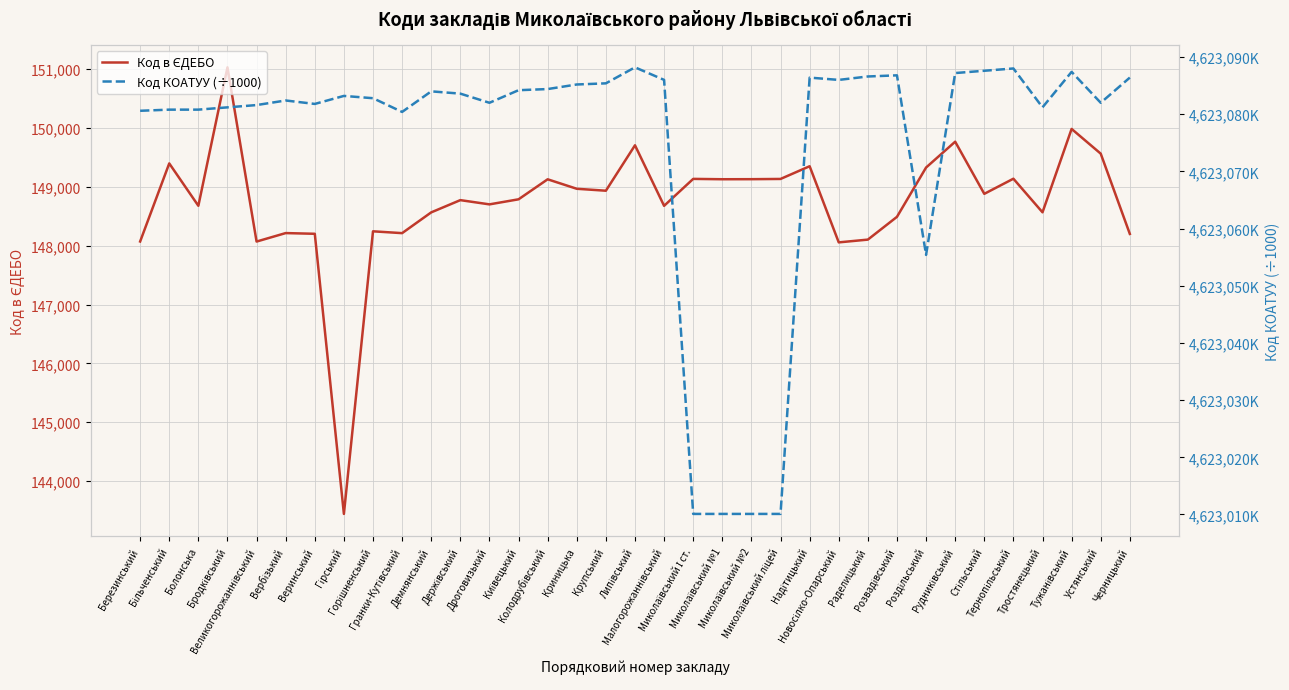

How many lines are shown in the chart?

2